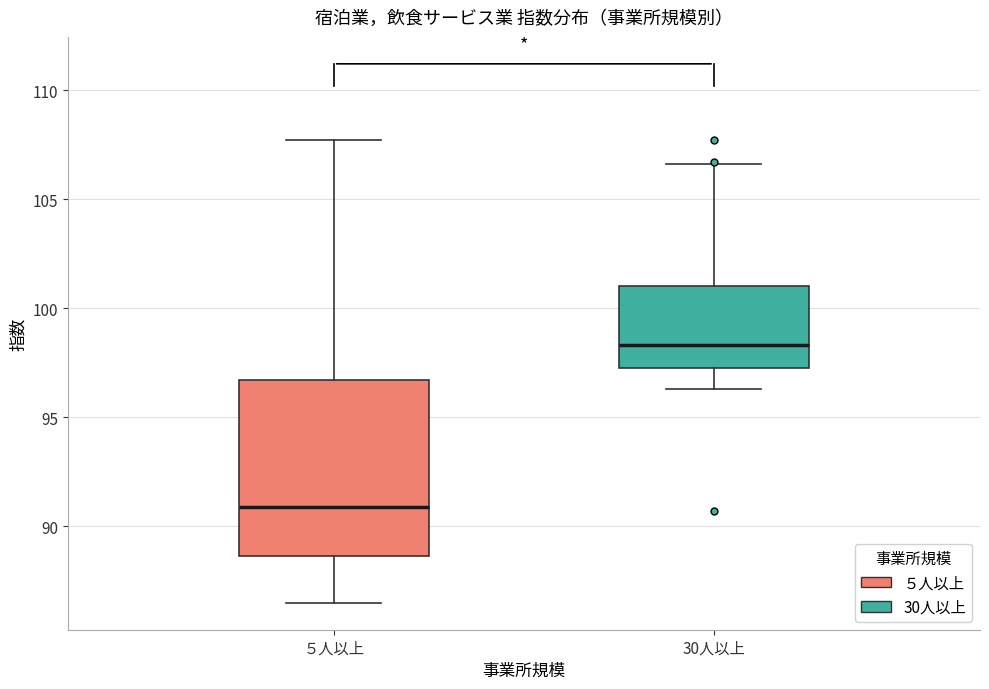

Reading left to right, transcribe this box plot: for each box, give where its median line is, the range the box spans, and where its two whiskers end, as read against the y-axis. The values are not printed on the chart, so give them approximately, as read against the axis.

５人以上: median 91.0, box 88.5 to 96.5, whiskers 86.5 to 107.5
30人以上: median 98.5, box 97.5 to 101.0, whiskers 96.5 to 106.5